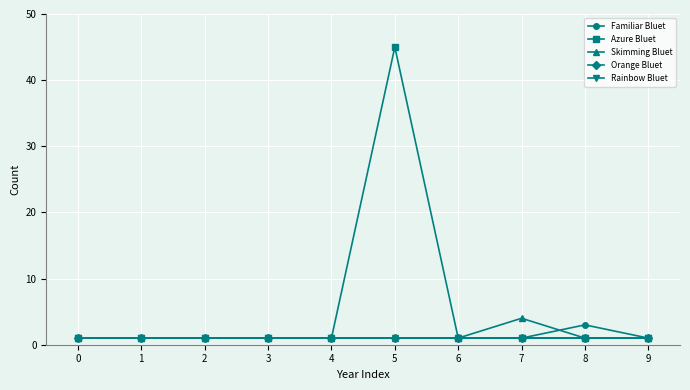

Is it true that Rainbow Bluet equals 1 at 8?

False